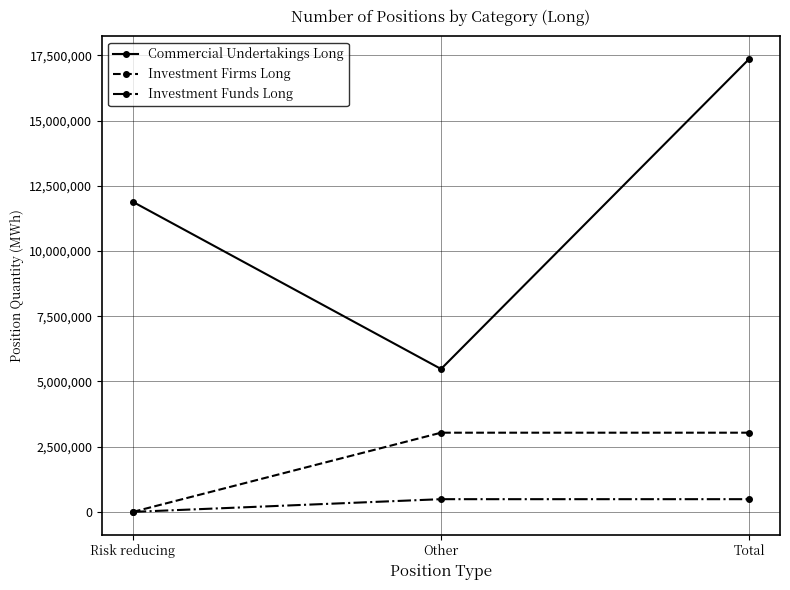

What position from the right is Total?

1